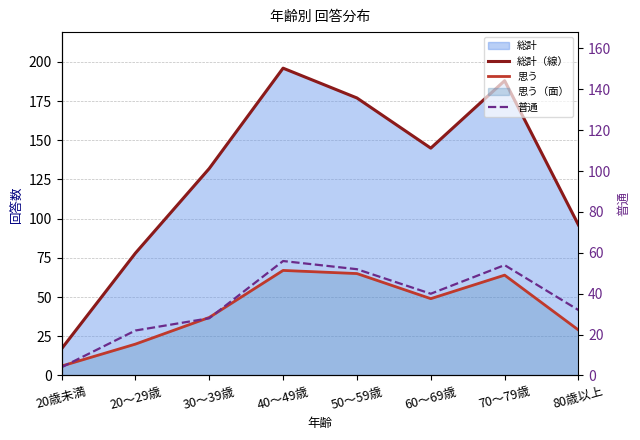

How many interior local valleys does the 思う series have?

1